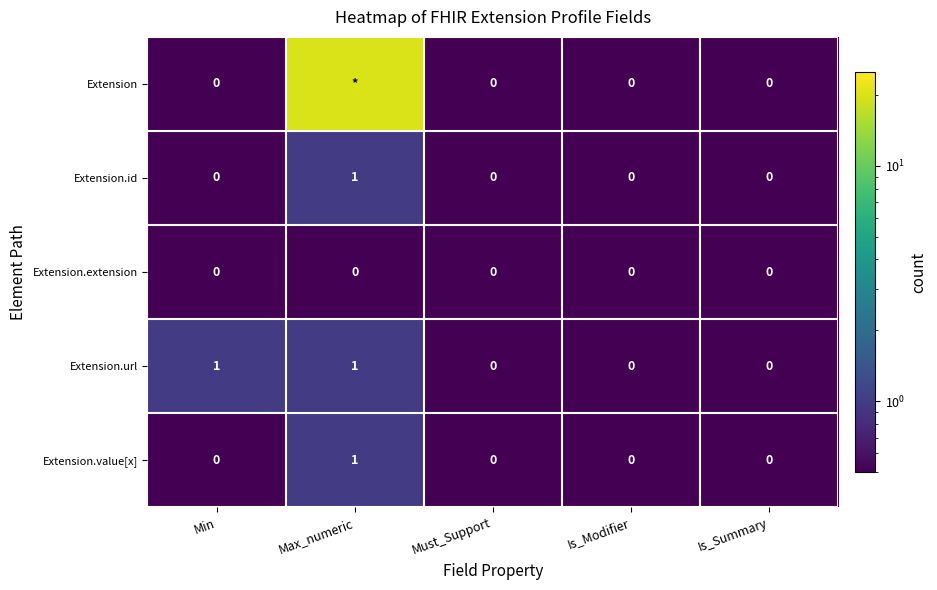

How many Extension.id values are between 0 and 1?

5